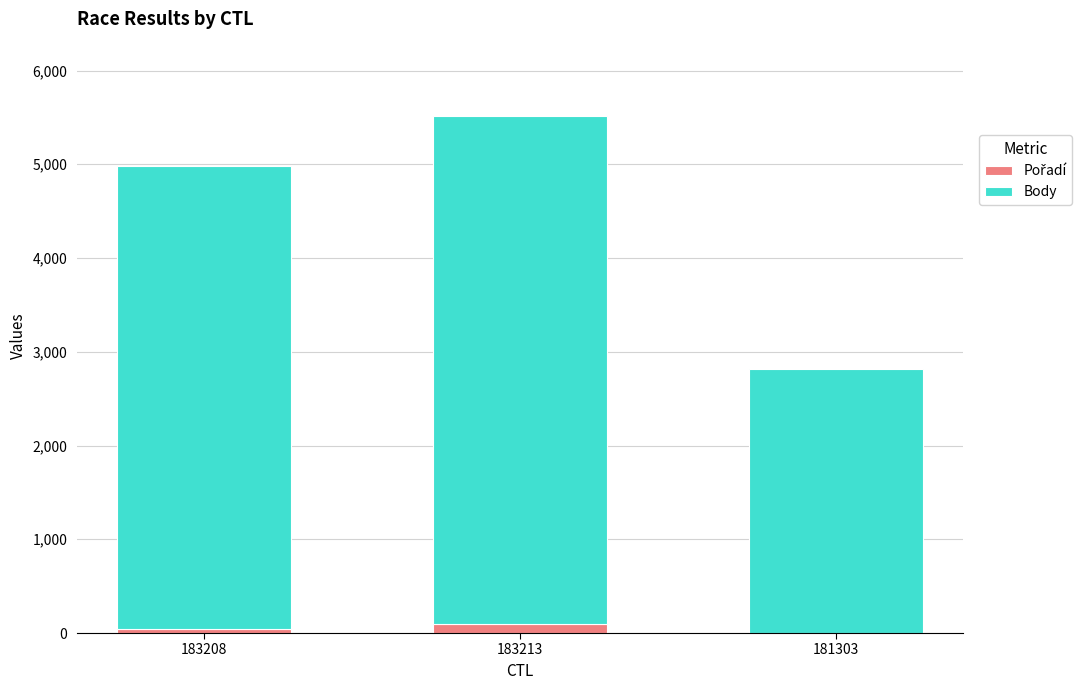

At which category is the sum across all series the highest?

183213